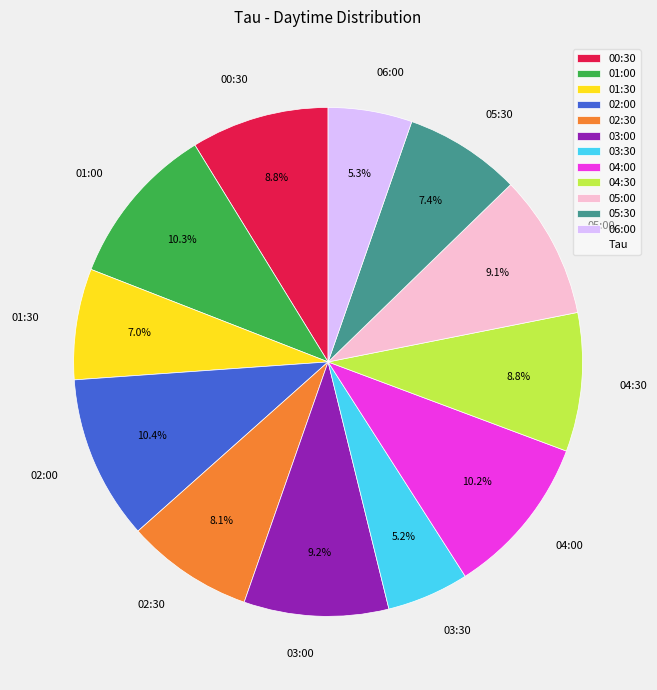

To the nearest percent, what portion does 03:30 represent?

5%